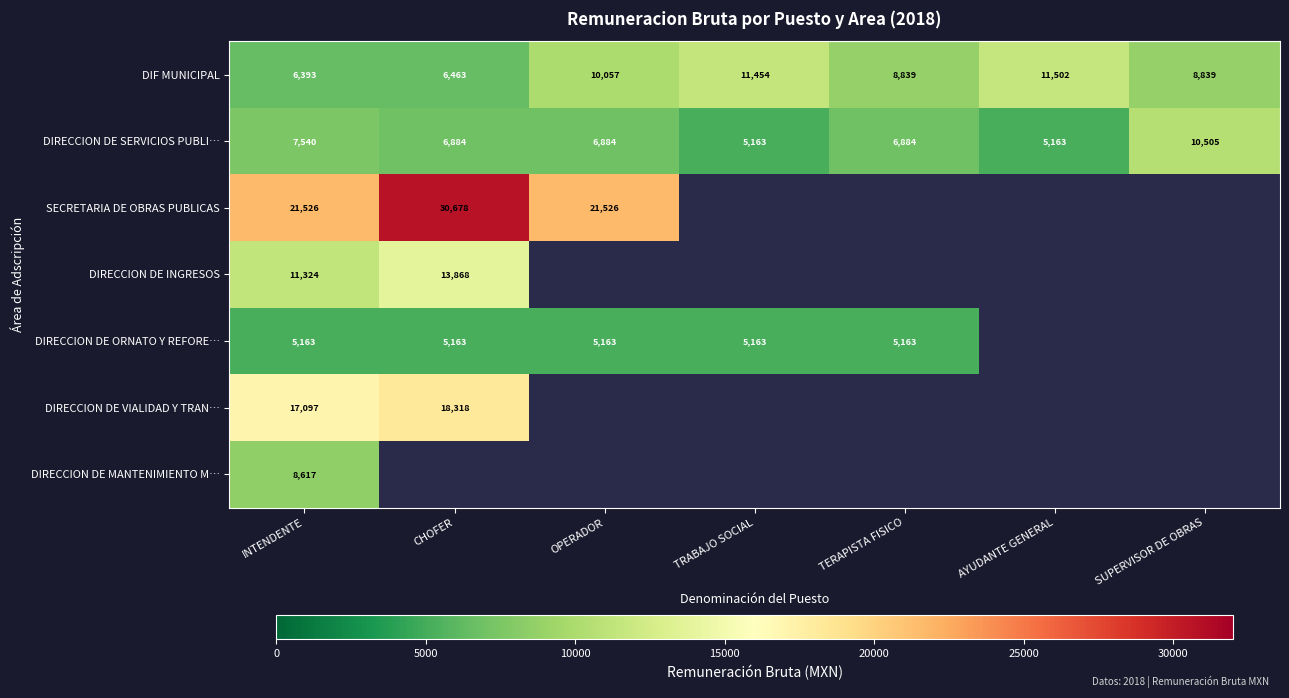

At which label does DIF MUNICIPAL first exceed 8839?

OPERADOR